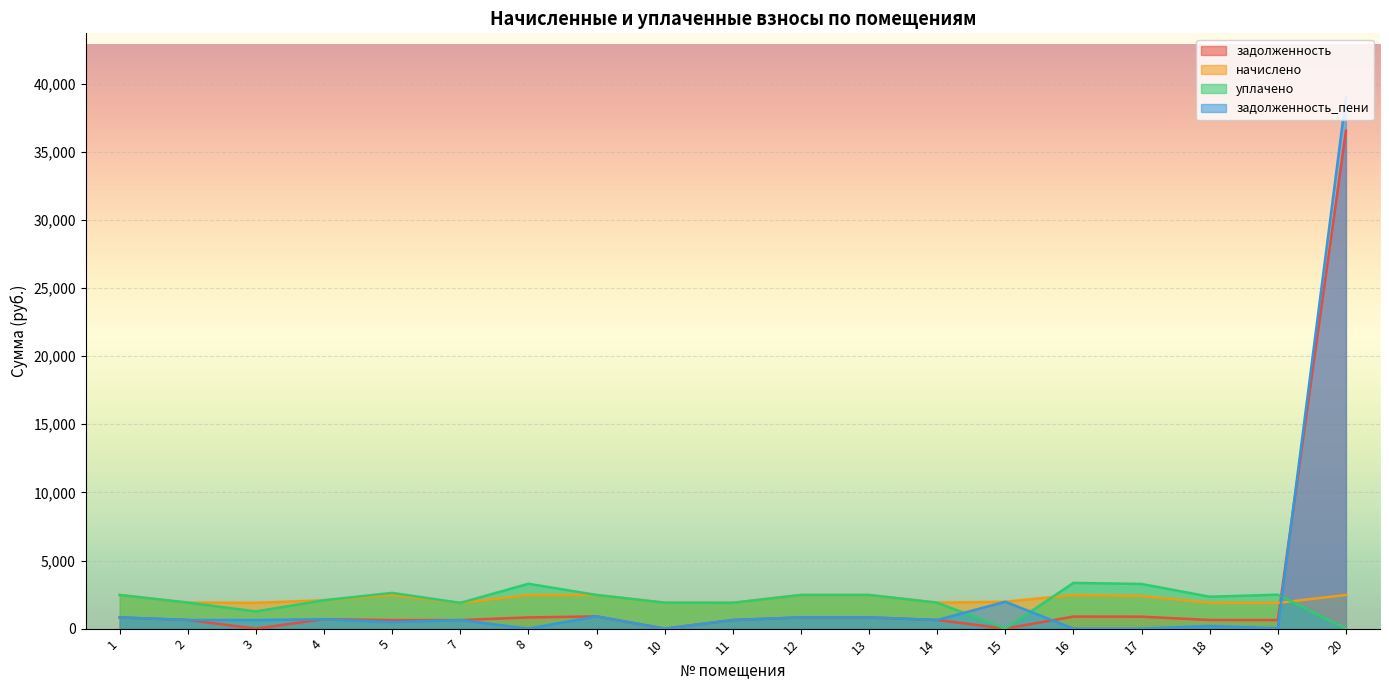

True or false: начислено has a value of 3388.7 at 10.

False